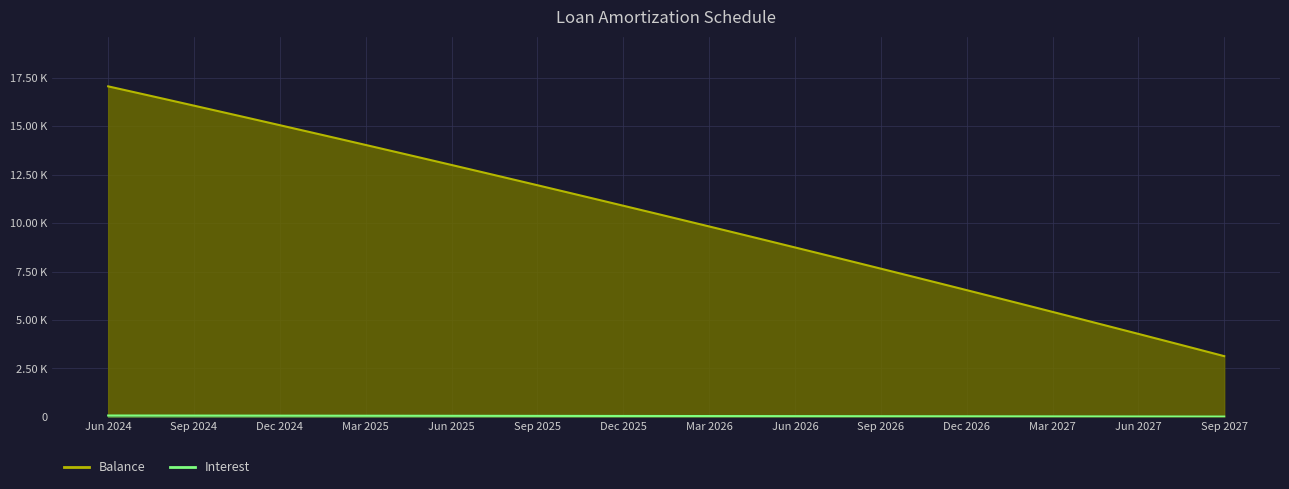

What value does the Balance series have at Jun 2024?

17066.0